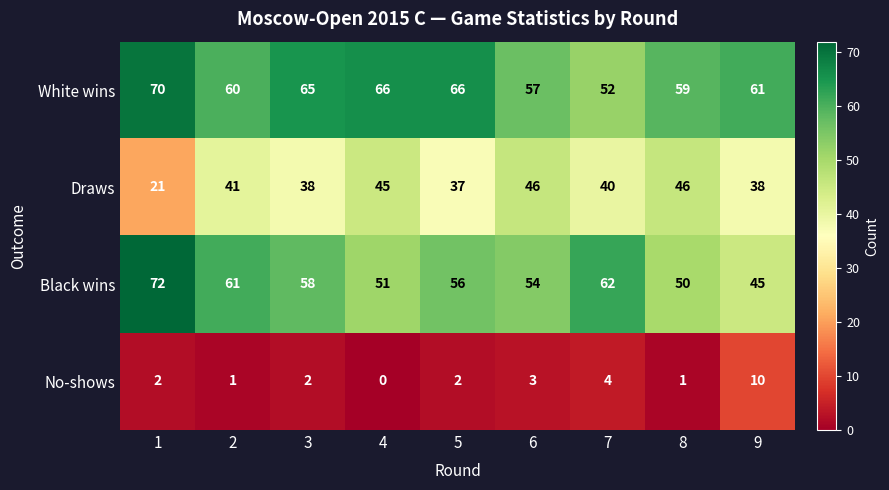

How many data points does each series have?

9